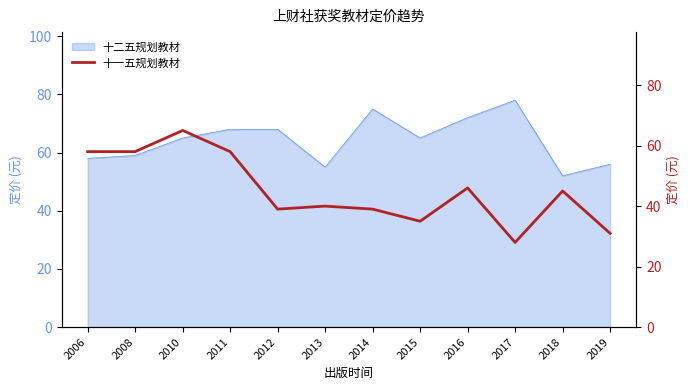

Is it true that the value at 2019 is 16?

False